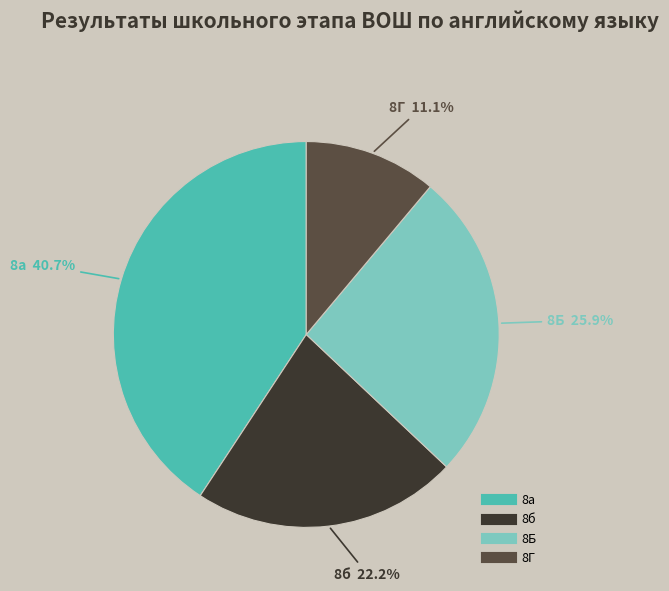

Which slice is the largest?

8а